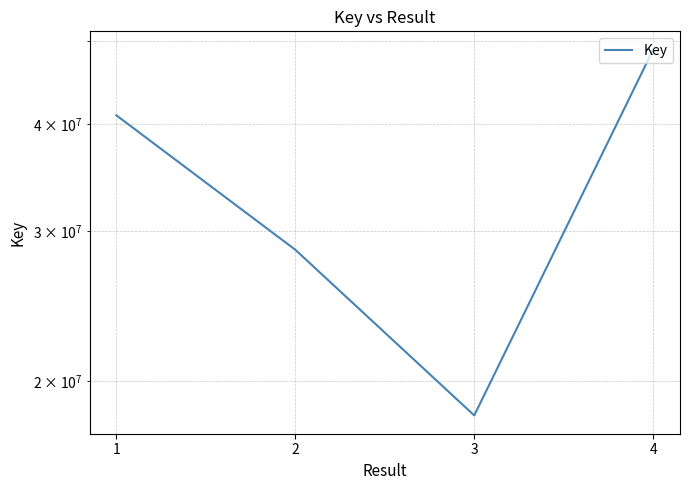

Rank the categories by value from lowest to highest.

3, 2, 1, 4